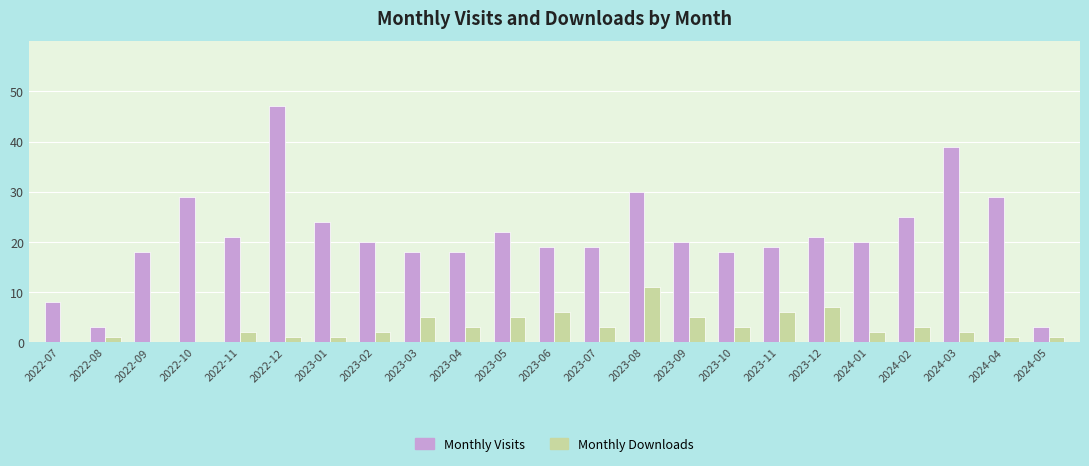

At which category is the sum across all series the highest?

2022-12